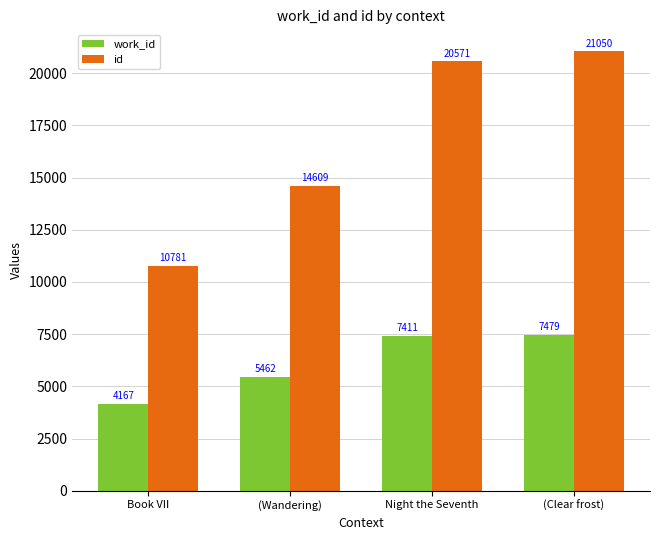

How many values in the work_id series are below 7411?

2